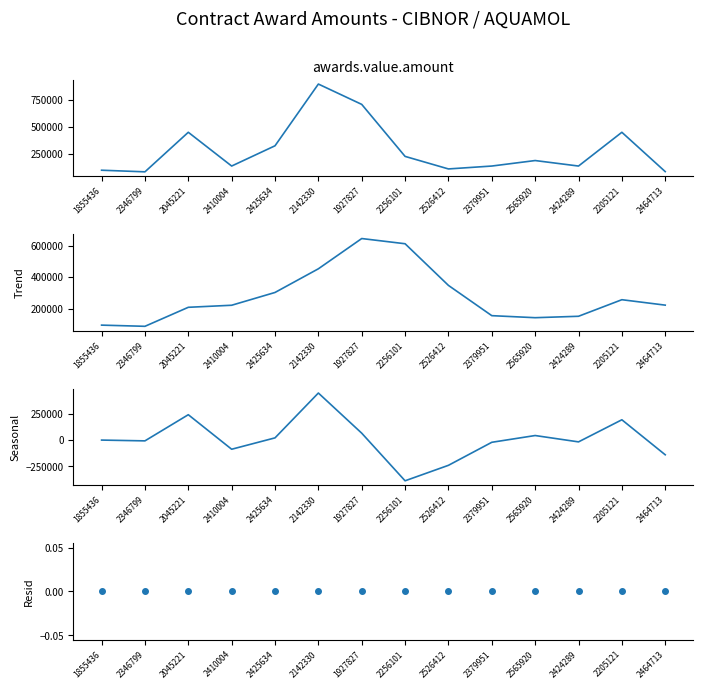

At which category does Trend reach its first local valley?

2346799